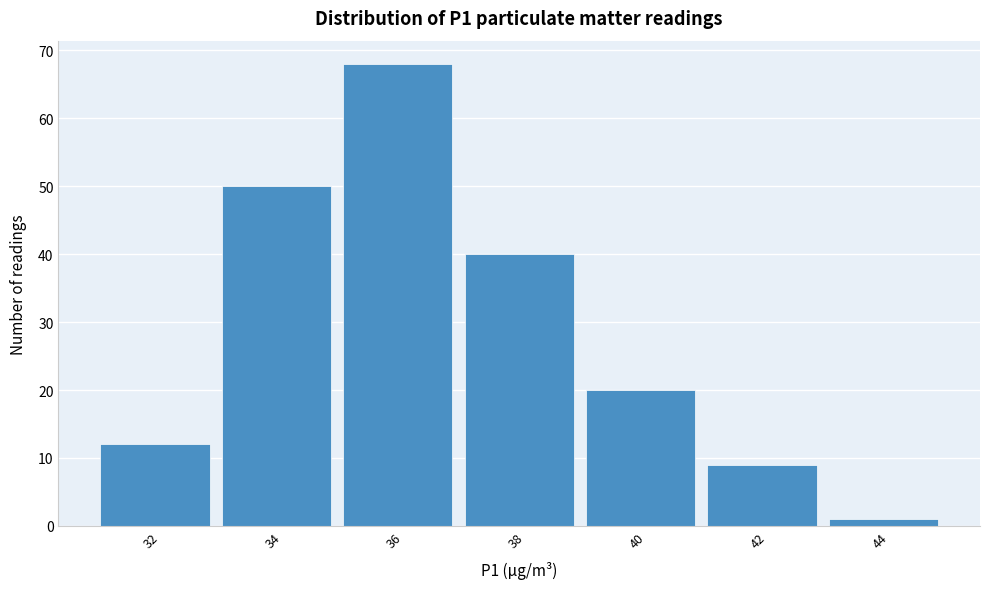

Reading left to right, what are all the values shown in this chart?

32=12	34=50	36=68	38=40	40=20	42=9	44=1